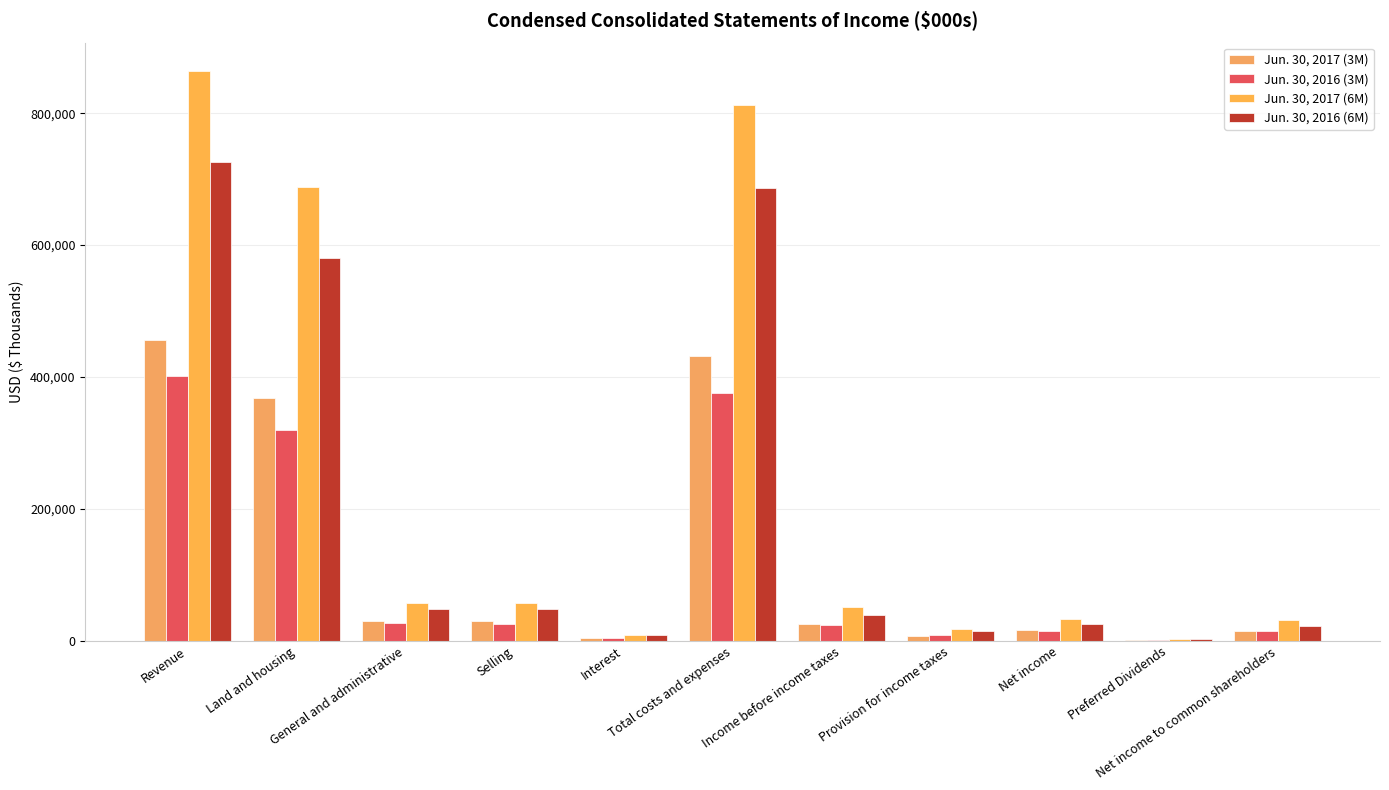

What is the total value across all series at Net income?

91882